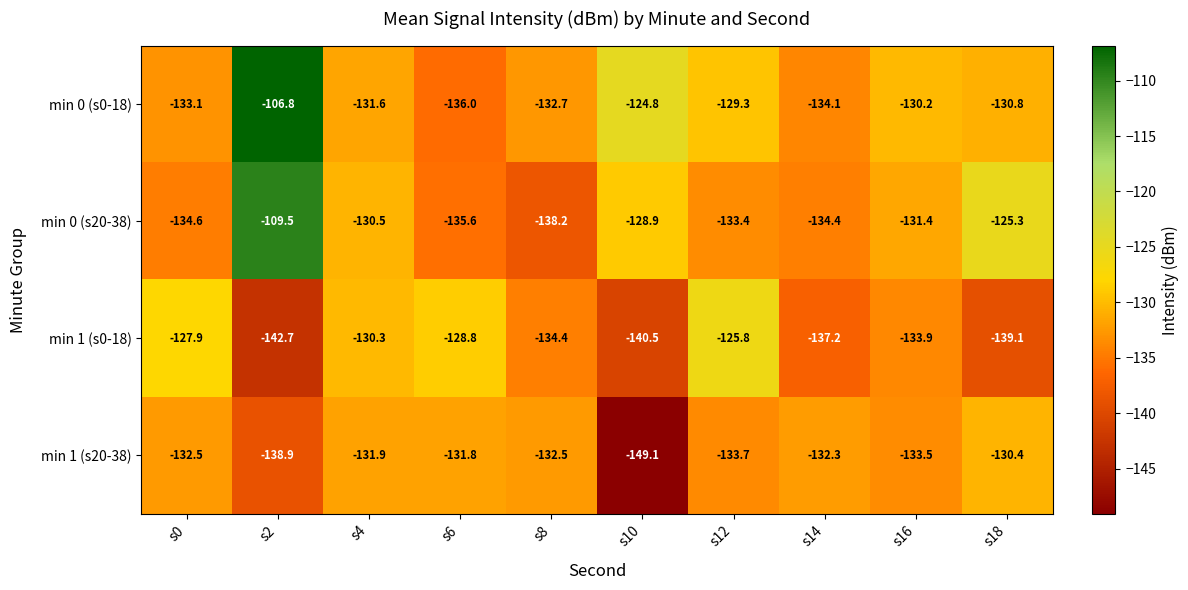

At which label is min 0 (s0-18) closest to -121?

s10